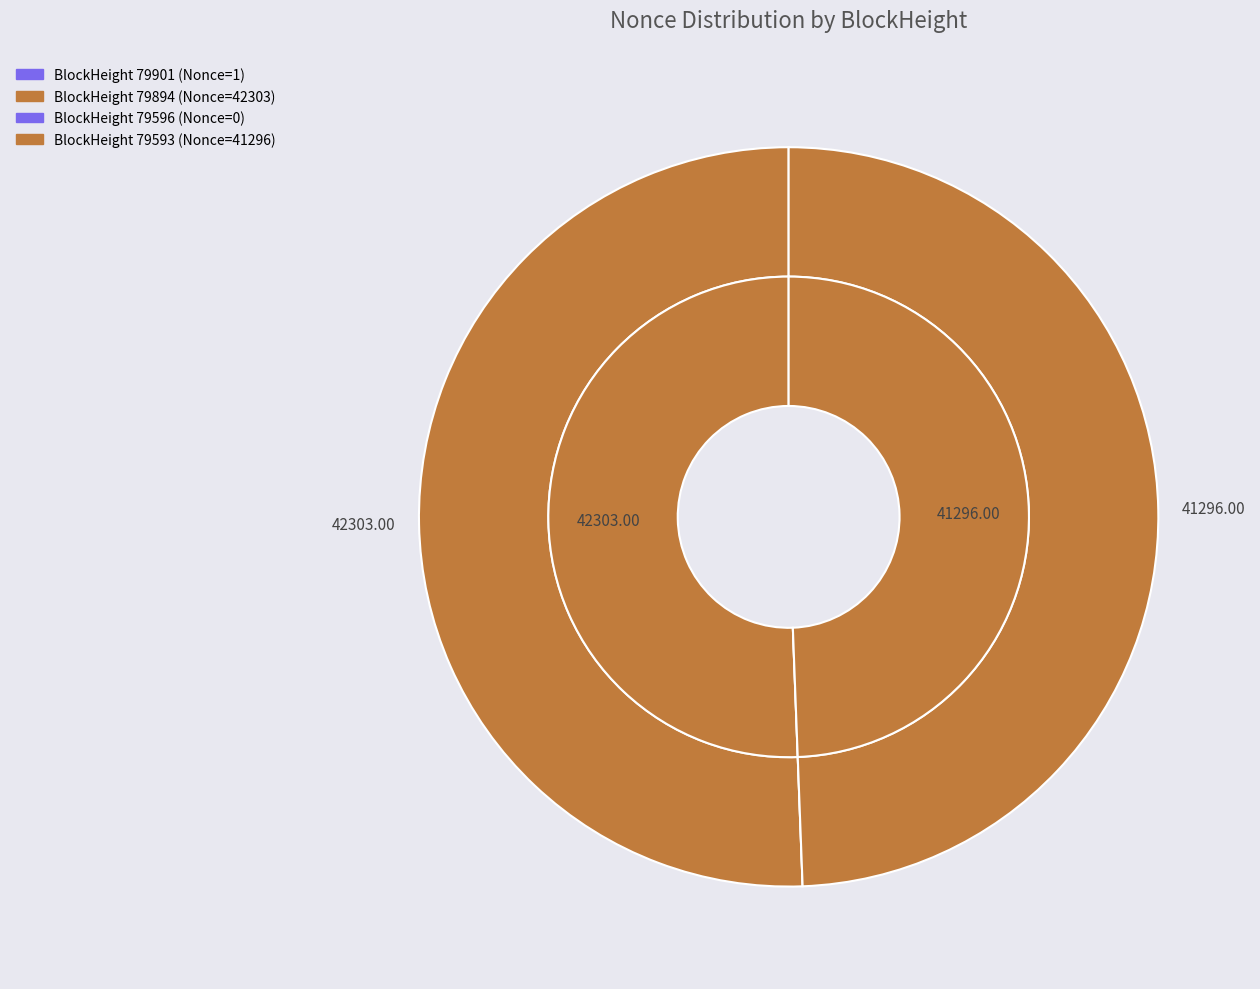

How much of the chart is everything except 79596?

100.0%